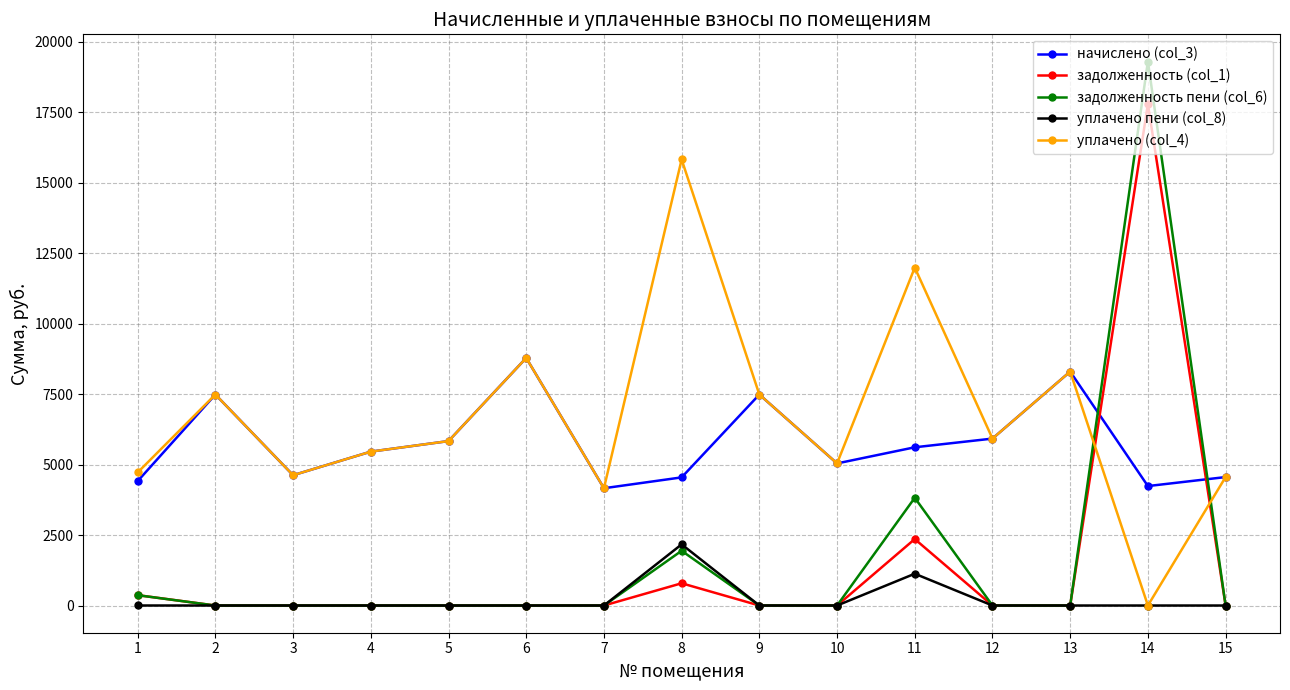

Where is the first local maximum for уплачено (col_4)?

2